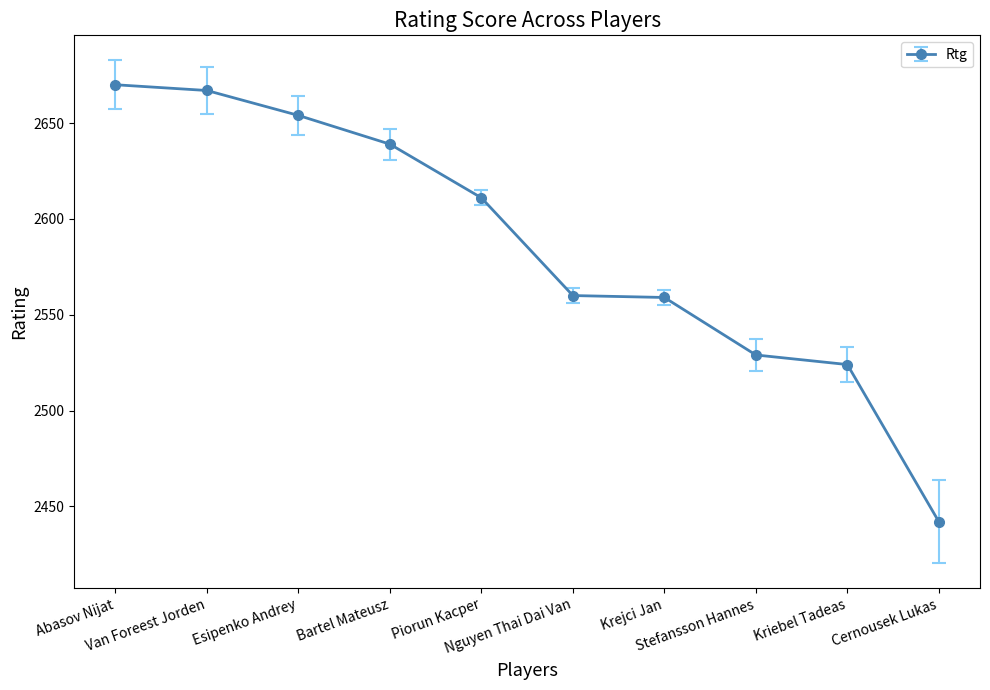

What is the sum of all values?

25855